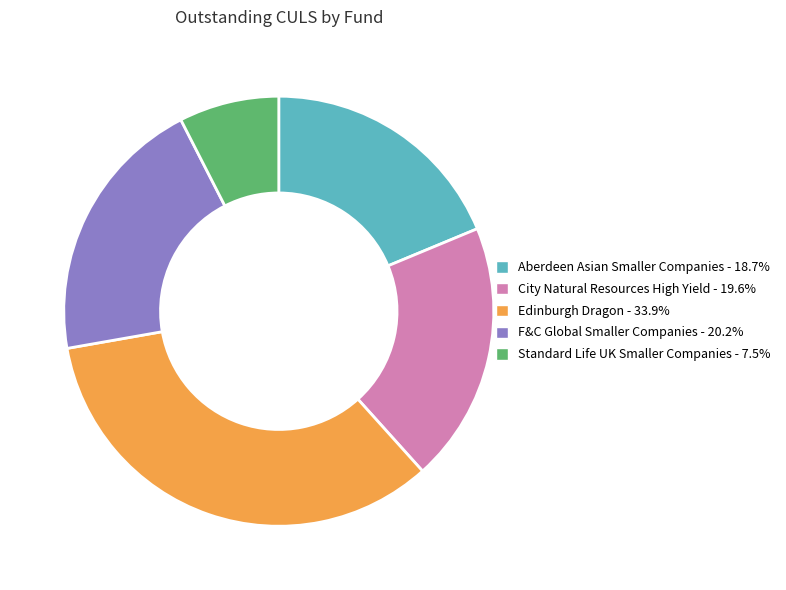

Which slice is the largest?

Edinburgh Dragon